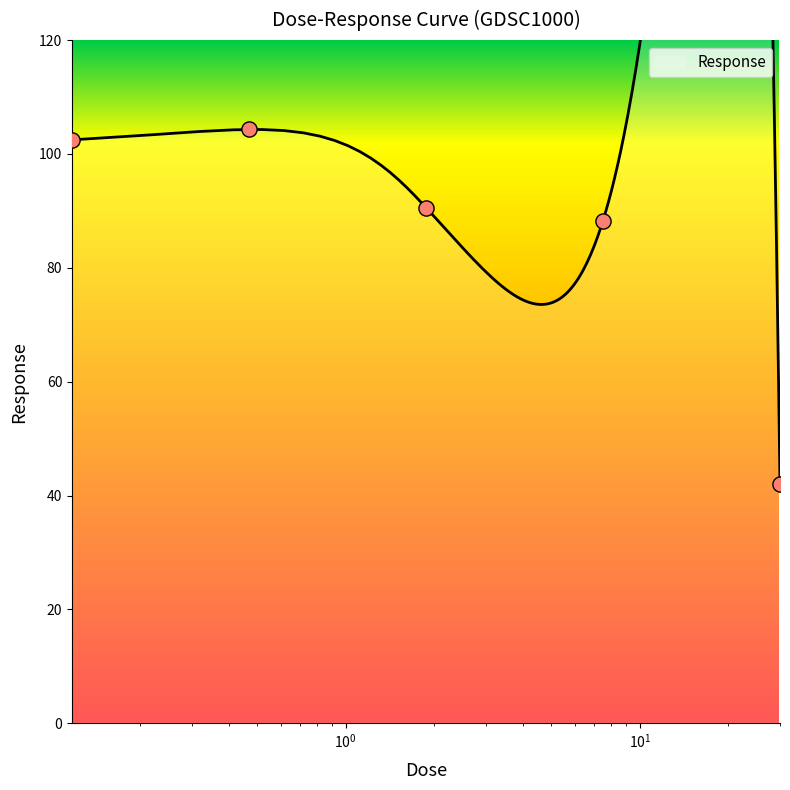

Between 1.875 and 0.117188, which is larger?

0.117188